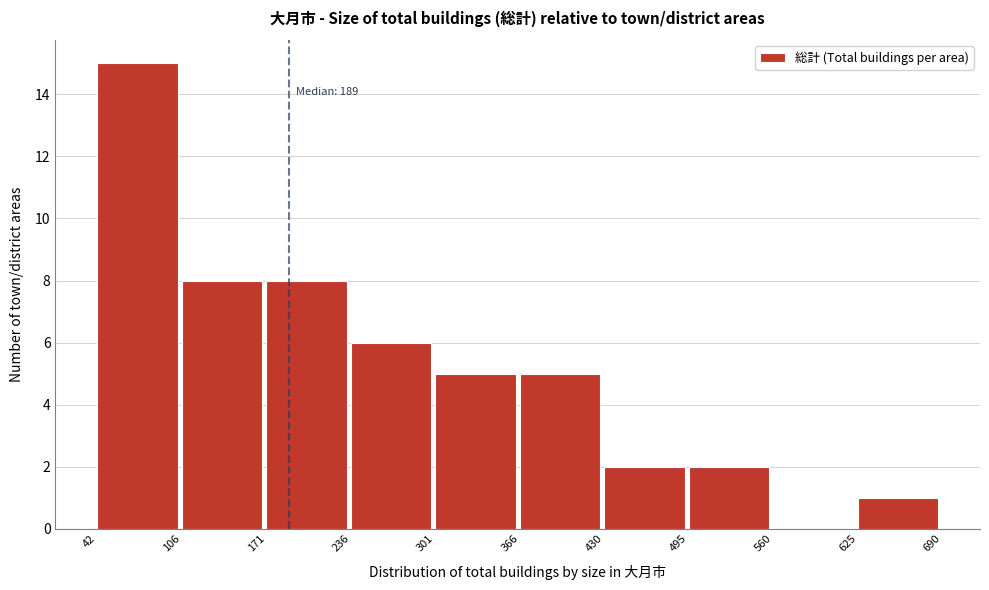

Over which range of the x-axis is the bar tallest?

42 to 106